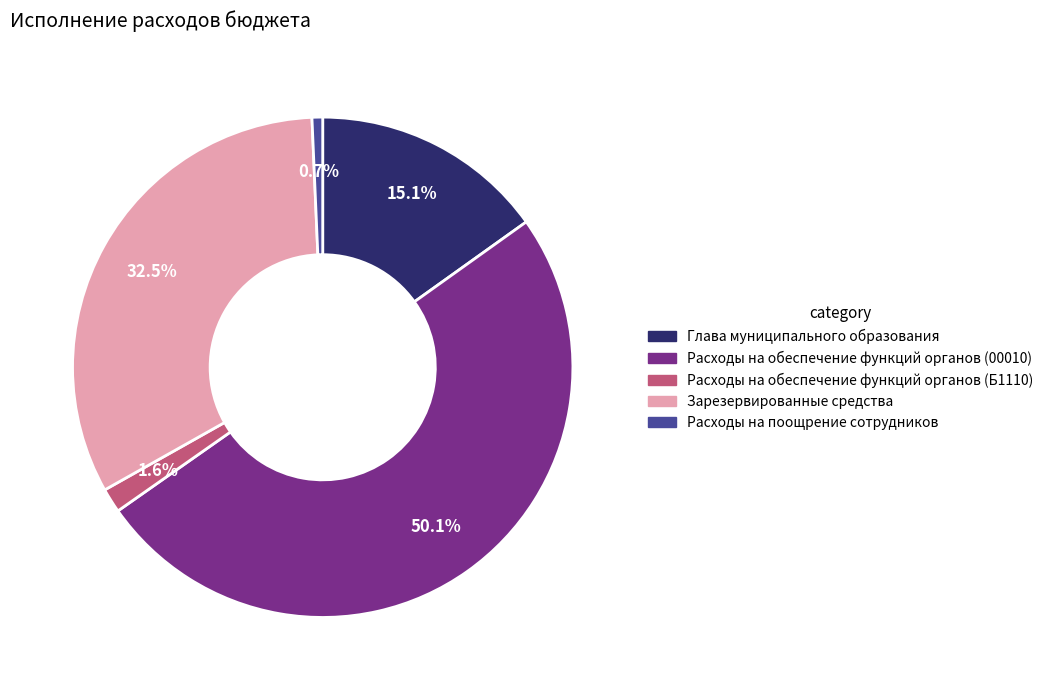

What portion of the pie excludes Глава муниципального образования?

84.9%